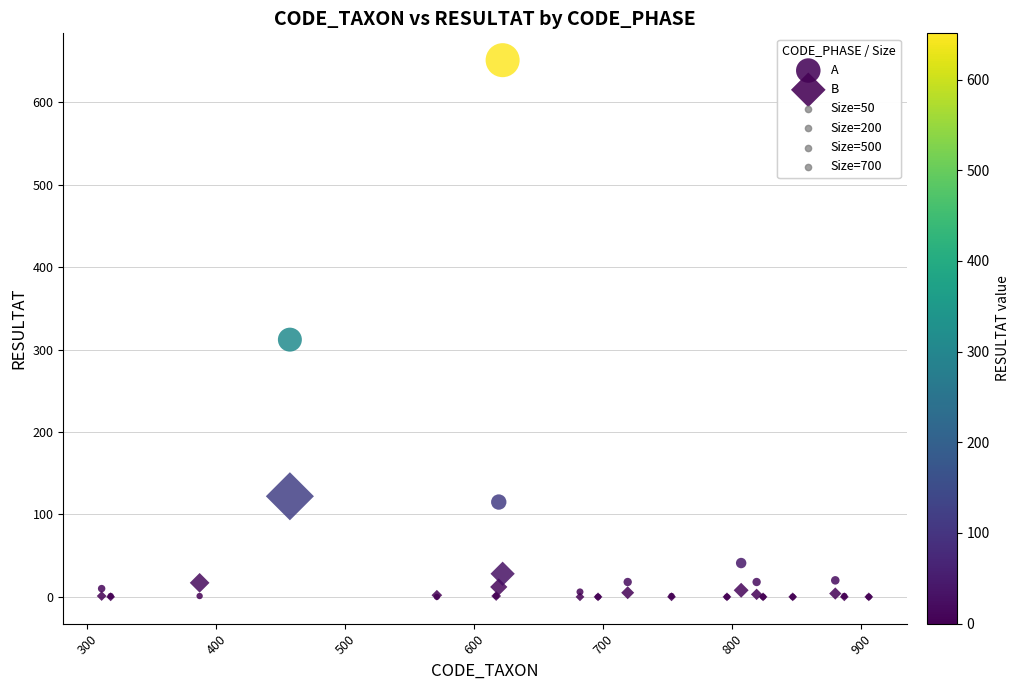

Which series has the largest Y range (max minus min)?

A